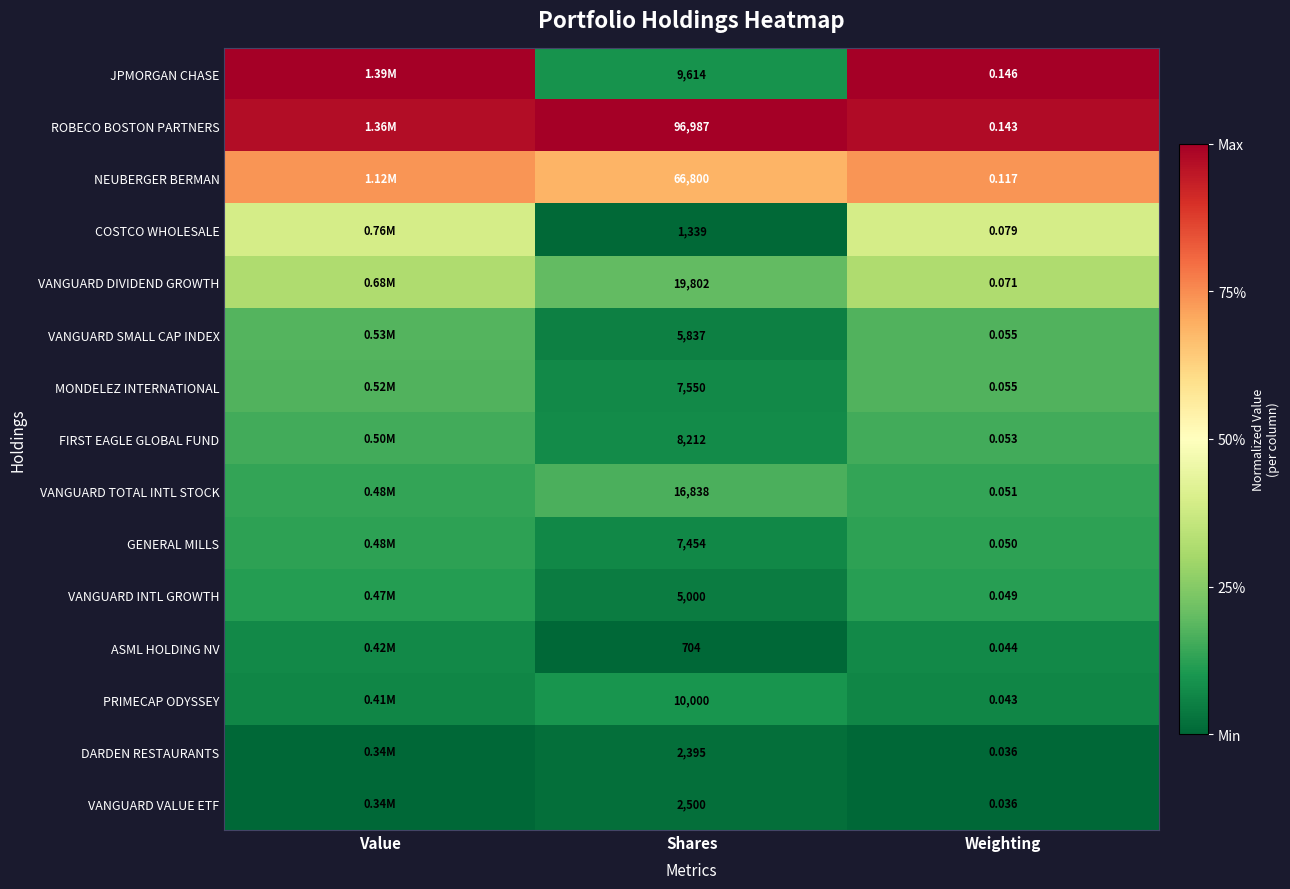

Rank the series at Shares from highest to lowest value.

ROBECO BOSTON PARTNERS, NEUBERGER BERMAN, VANGUARD DIVIDEND GROWTH, VANGUARD TOTAL INTL STOCK, PRIMECAP ODYSSEY, JPMORGAN CHASE, FIRST EAGLE GLOBAL FUND, MONDELEZ INTERNATIONAL, GENERAL MILLS, VANGUARD SMALL CAP INDEX, VANGUARD INTL GROWTH, VANGUARD VALUE ETF, DARDEN RESTAURANTS, COSTCO WHOLESALE, ASML HOLDING NV